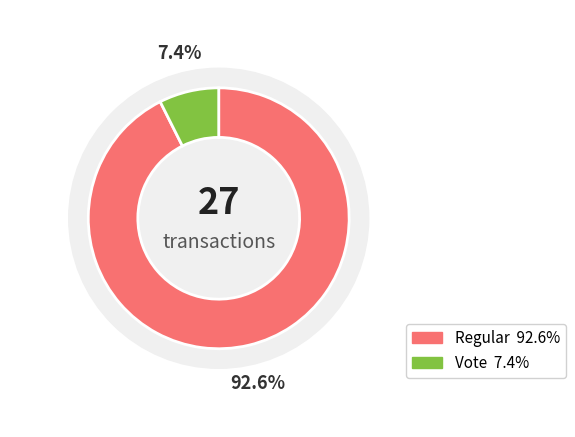

Rank the categories by value from highest to lowest.

Regular, Vote